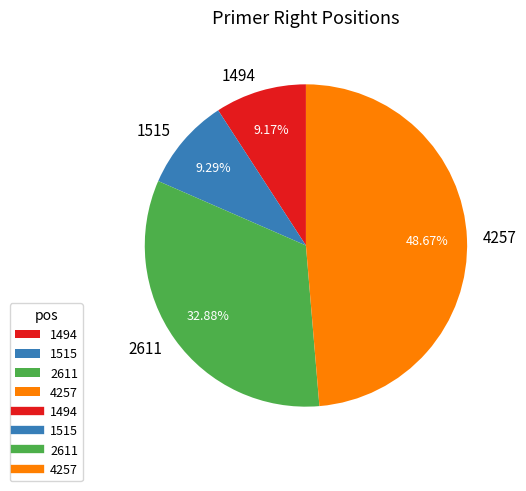

What percentage is the 2611 slice, to the nearest percent?

33%